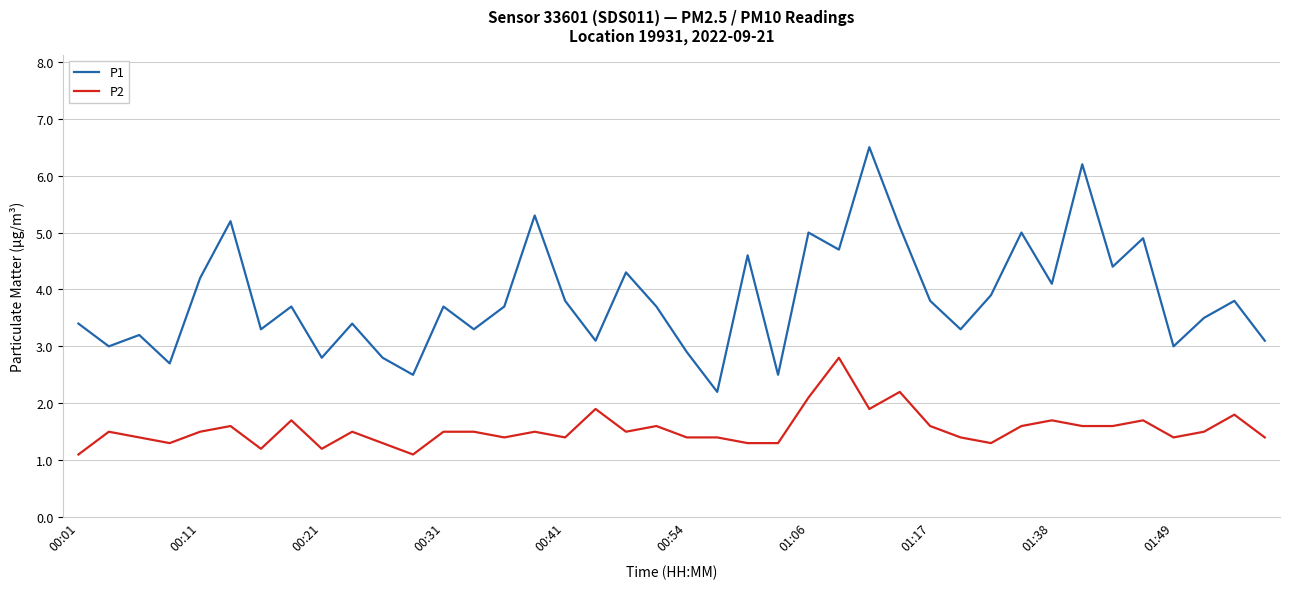

True or false: P2 and P1 cross at least once.

False